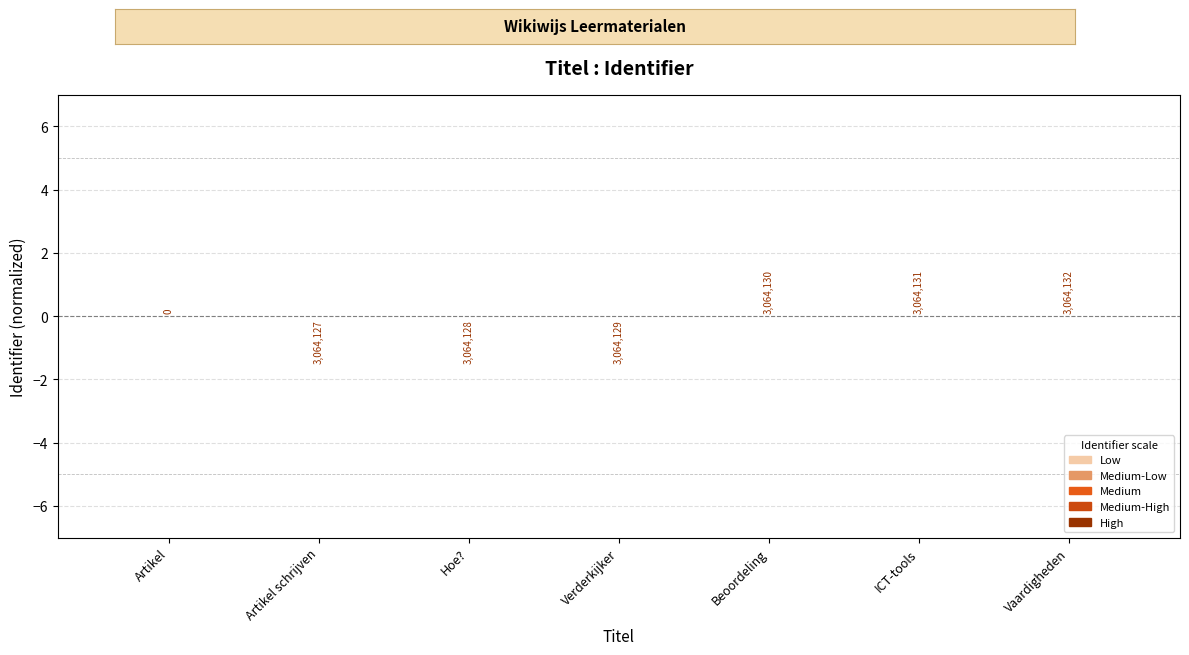

What is the label of the 3rd bar from the right?

Beoordeling